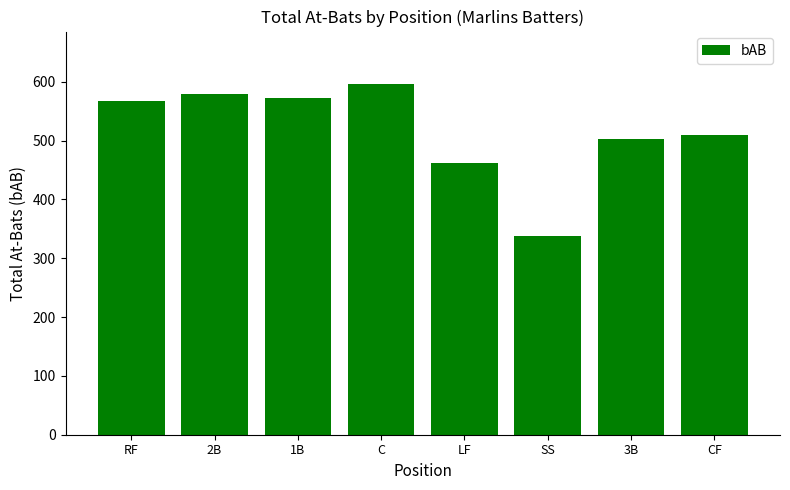

Are the bars grouped side by side (vs. stacked)?

No